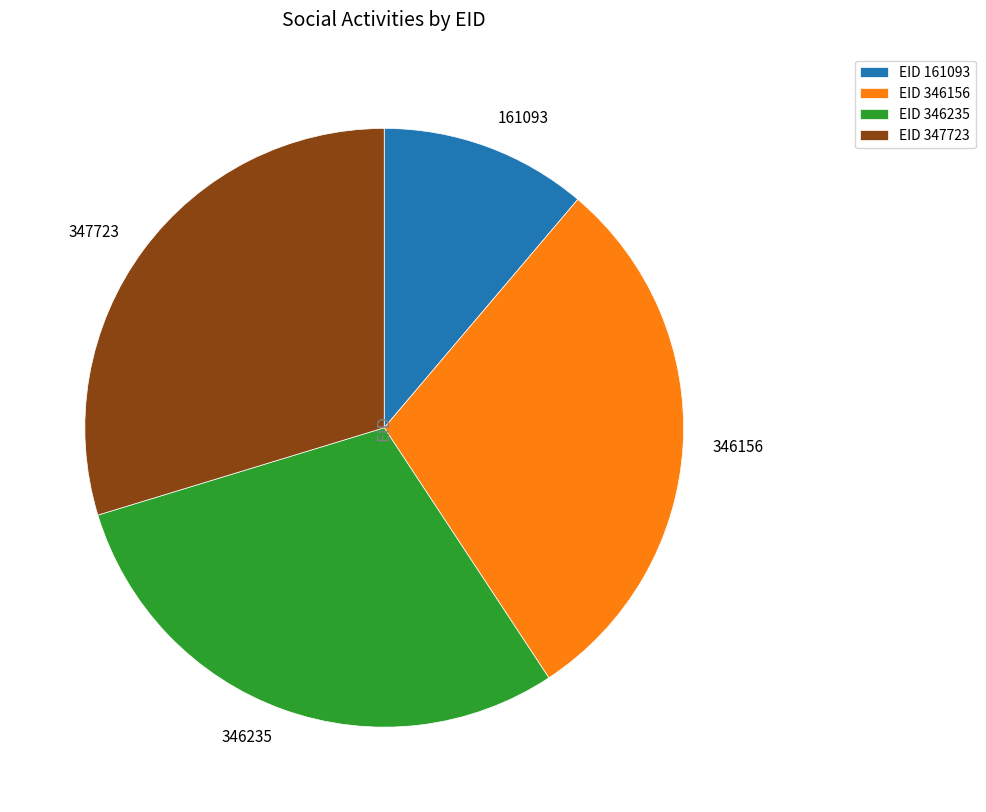

Is there a majority slice in this chart?

No